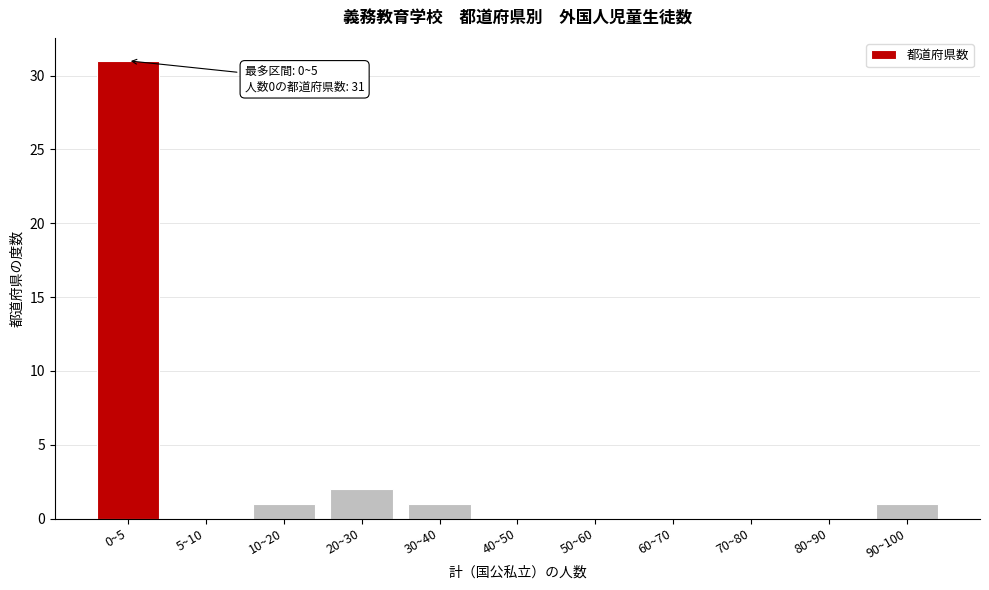

Reading right to left, transcribe all the data shown in this chart.

90~100=1	80~90=0	70~80=0	60~70=0	50~60=0	40~50=0	30~40=1	20~30=2	10~20=1	5~10=0	0~5=31